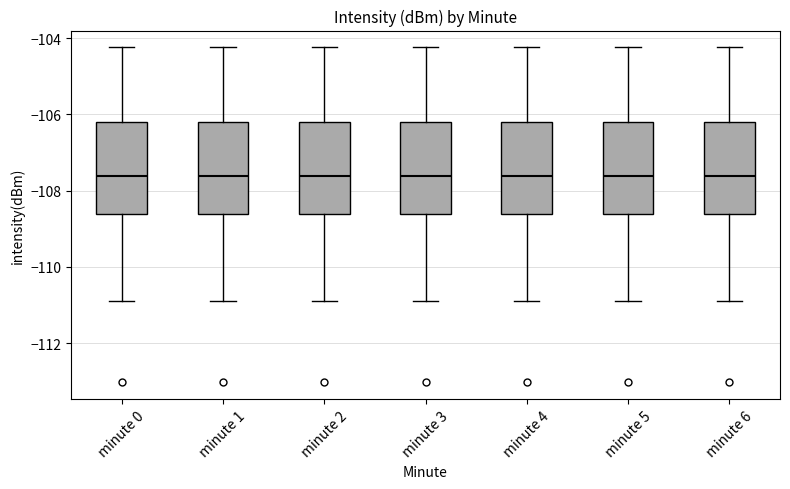

Where does the lower whisker of the box for minute 4 end on the y-axis? The values are not printed on the chart, so give them approximately, as read against the axis.

-110.8